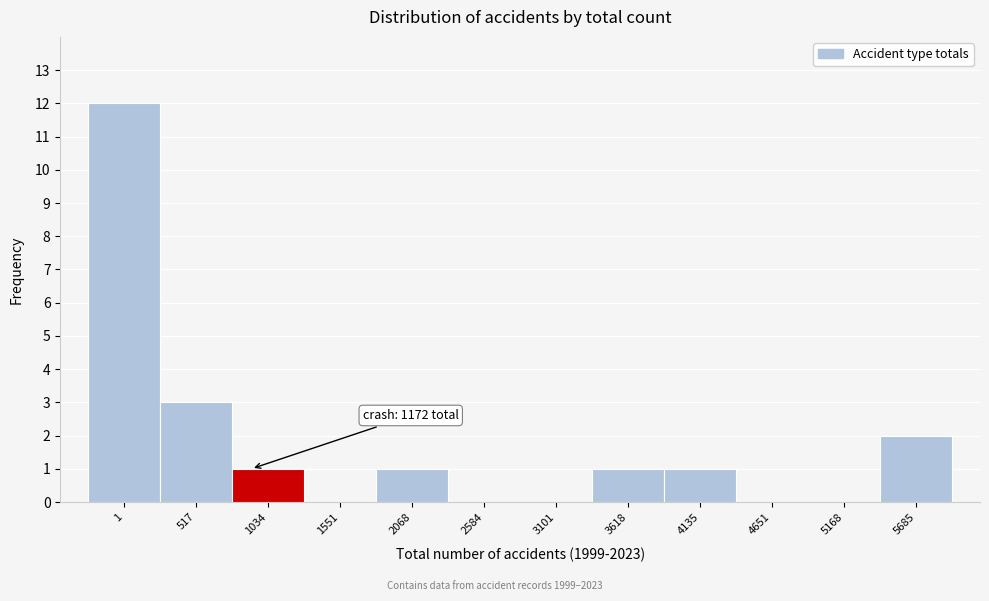

Reading right to left, transcribe all the data shown in this chart.

5685=2	5168=0	4651=0	4135=1	3618=1	3101=0	2584=0	2068=1	1551=0	1034=1	517=3	1=12